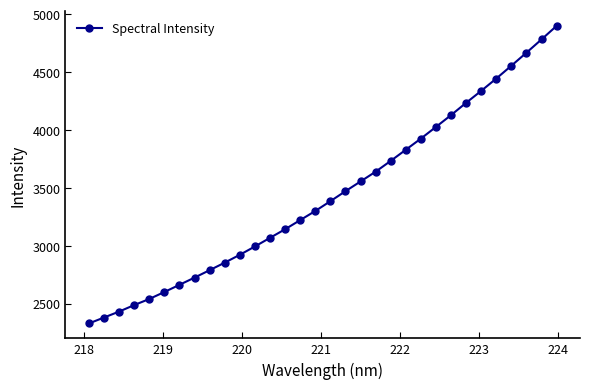

What is the value of the 14th point from the left?

3142.8